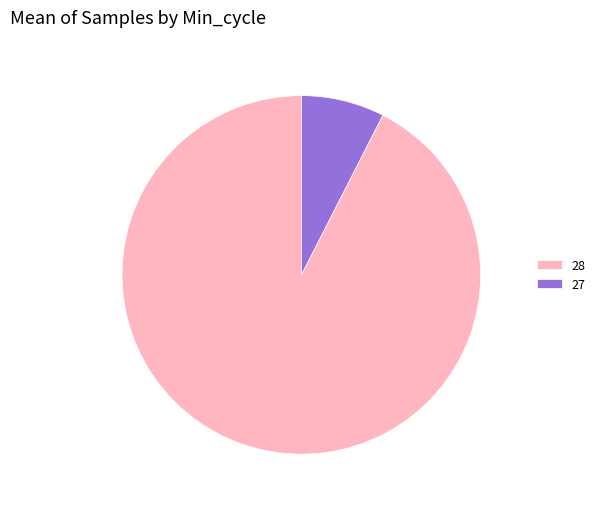

How many segments does this pie chart have?

2